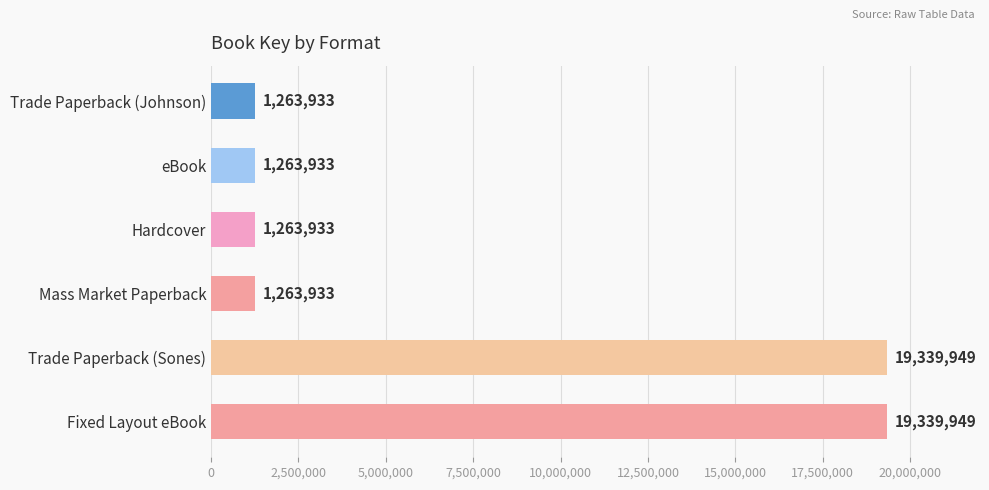

What is the greatest value displayed?

19339949